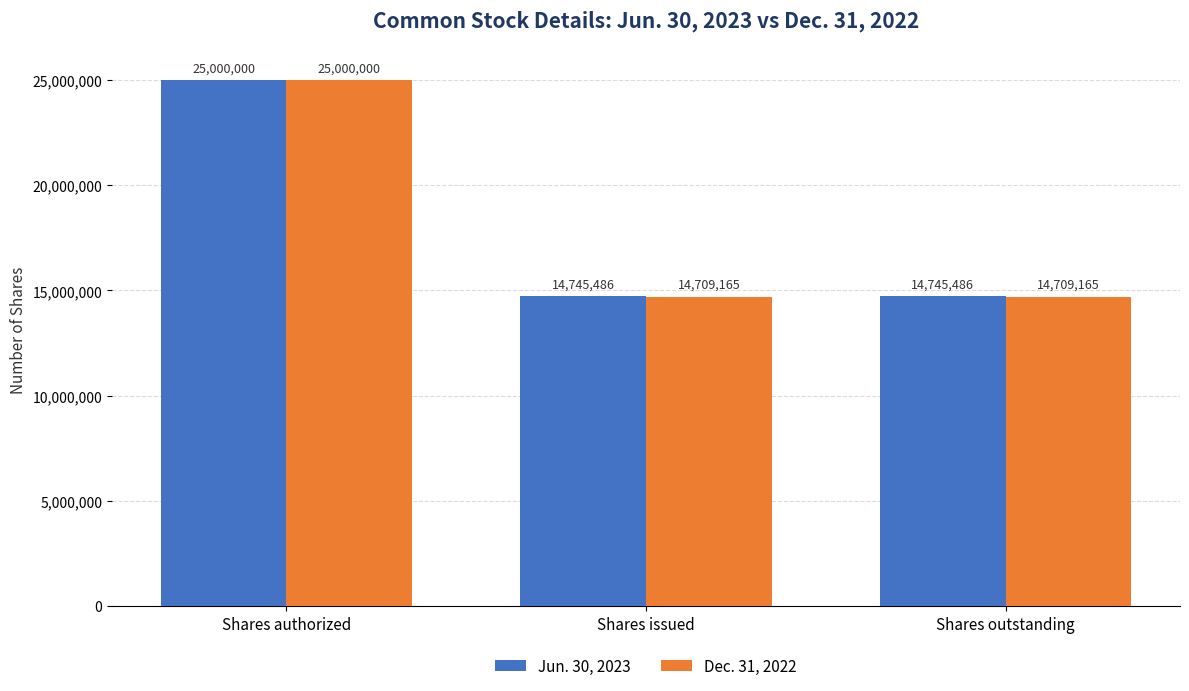

What is the spread (max minus min) of values at Shares outstanding?

36321